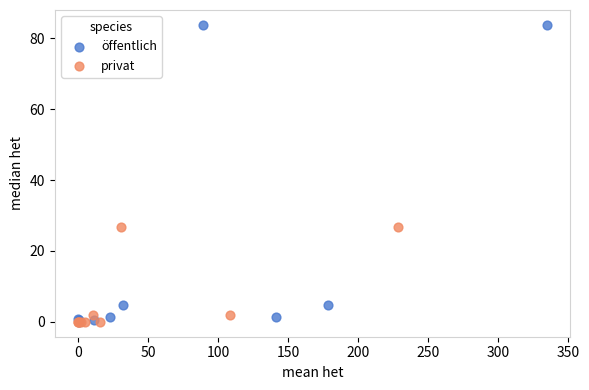

Which series reaches the maximum Y coordinate?

öffentlich